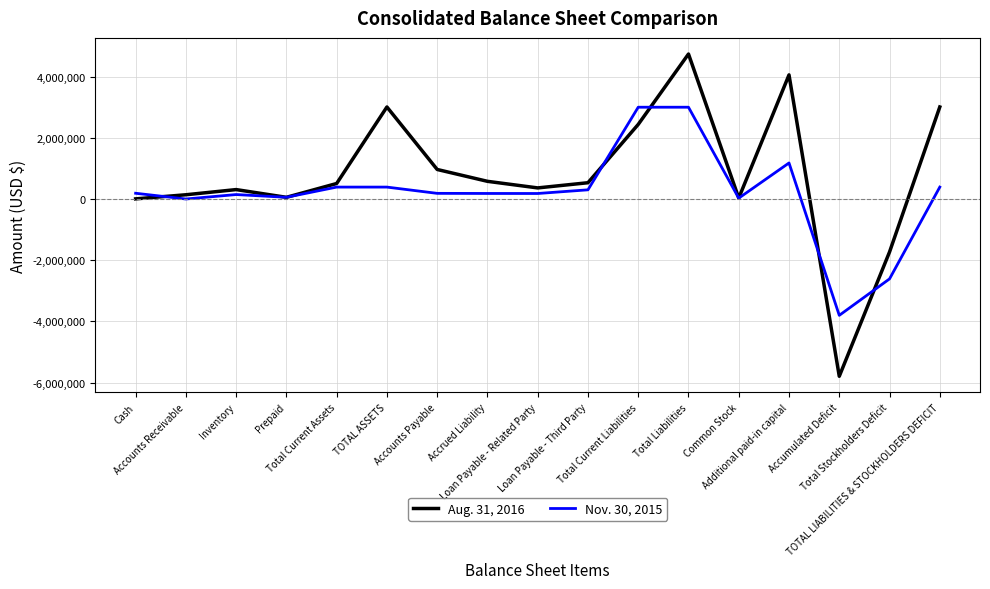

Which series has the largest range (max minus min)?

Aug. 31, 2016